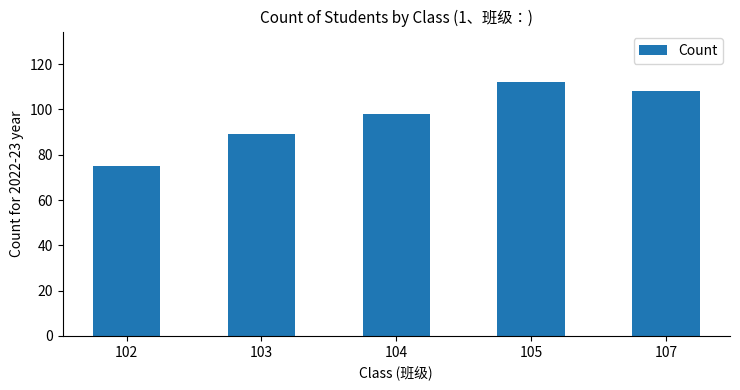

Count the values in the range 89 to 108.

3